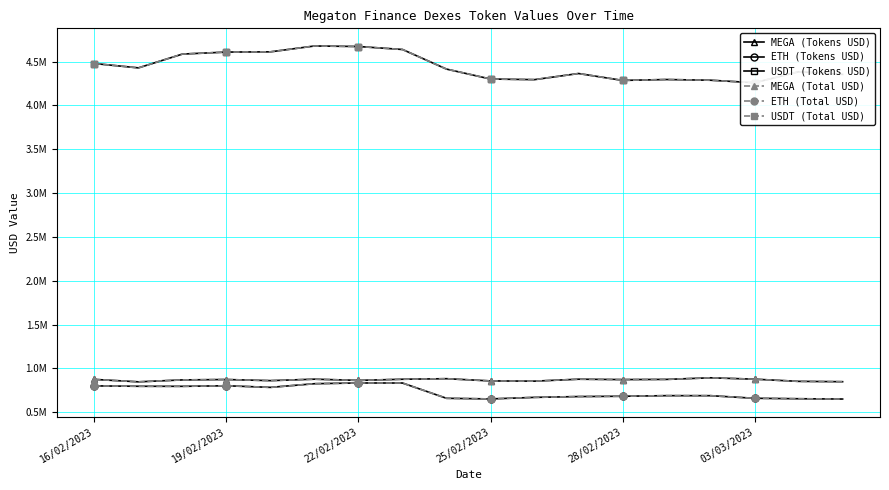

Reading left to right, list all the values displayed in this chart.

MEGA (Tokens USD): 874358.7	846658.2	868625.0	873033.0	860400.2	876878.9	863165.1	876091.2	882450.2	857157.6	854468.9	876577.0	872365.4	874485.0	892614.0	877008.9	852102.4	848185.8
ETH (Tokens USD): 800351.8	795996.1	795330.8	801889.2	783499.0	825232.0	833767.7	833053.6	658832.4	651668.9	669335.3	678719.1	682137.2	688987.3	688670.4	659128.3	653826.2	650436.0
USDT (Tokens USD): 4477281.9	4427897.3	4585395.6	4608122.3	4610894.9	4677546.7	4671629.0	4637623.2	4413937.6	4300582.1	4293690.9	4363565.2	4284890.8	4294979.0	4287036.9	4258350.1	4383330.1	4353715.3
MEGA (Total USD): 874358.7	846658.2	868625.0	873033.0	860400.2	876878.9	863165.1	876091.2	882450.2	857157.6	854468.9	876577.0	872365.4	874485.0	892614.0	877008.9	852102.4	848185.8
ETH (Total USD): 800351.8	795996.1	795330.8	801889.2	783499.0	825232.0	833767.7	833053.6	658832.4	651668.9	669335.3	678719.1	682137.2	688987.3	688670.4	659128.3	653826.2	650436.0
USDT (Total USD): 4477281.9	4427897.3	4585395.6	4608122.3	4610894.9	4677546.7	4671629.0	4637623.2	4413937.6	4300582.1	4293690.9	4363565.2	4284890.8	4294979.0	4287036.9	4258350.1	4383330.1	4353715.3